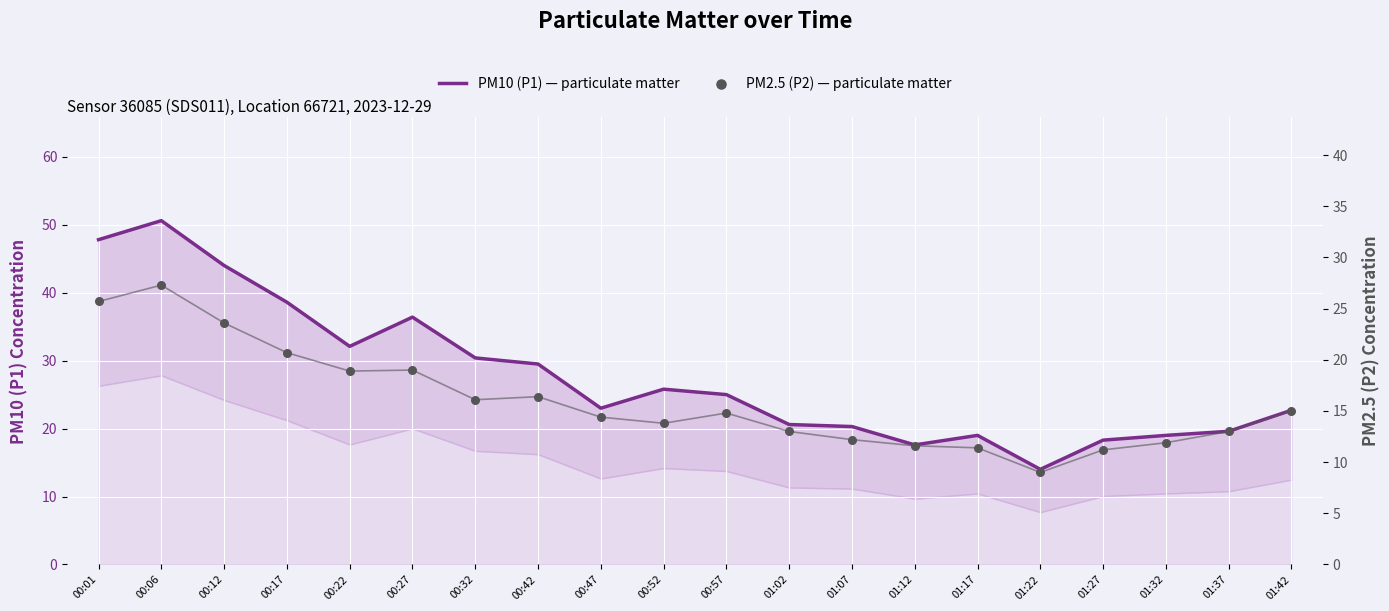

Which series has the largest total across all categories?

PM10 (P1) — particulate matter